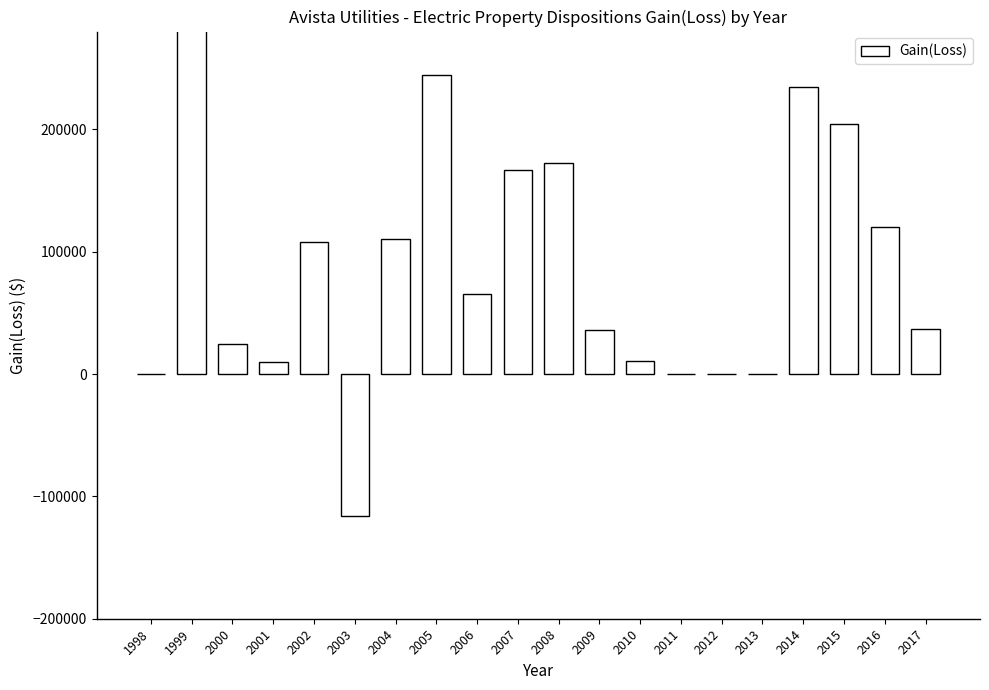

The value at 2009 is 59155. True or false?

False